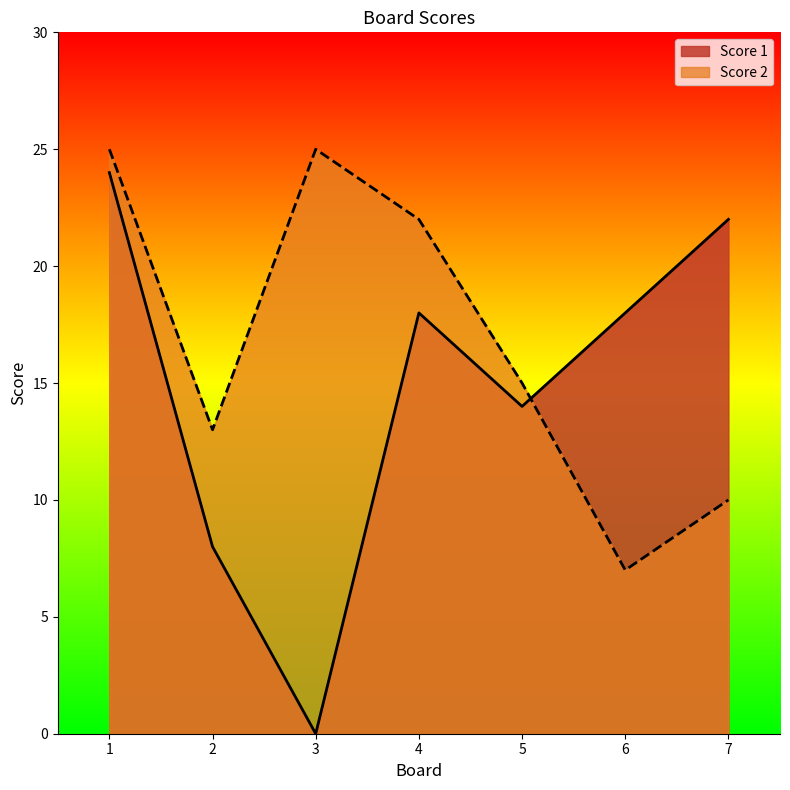

How many interior local valleys does the Score 2 series have?

2